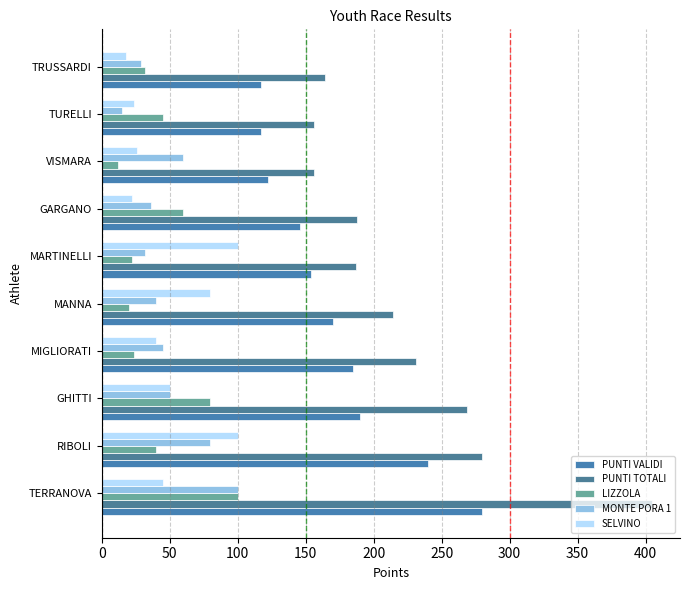

How many data points does each series have?

10